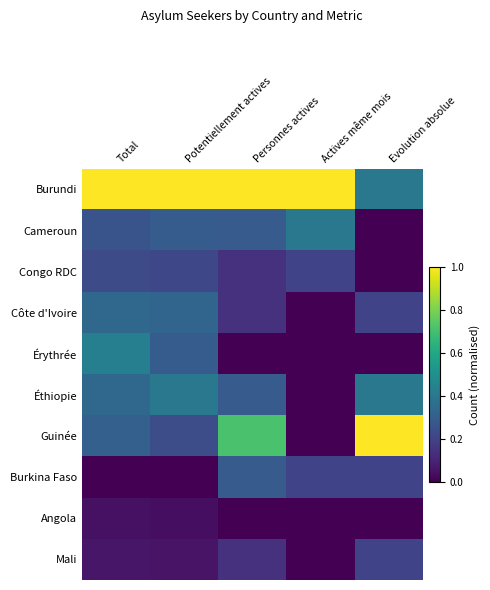

What is the total value across all series at Personnes actives?

3.0